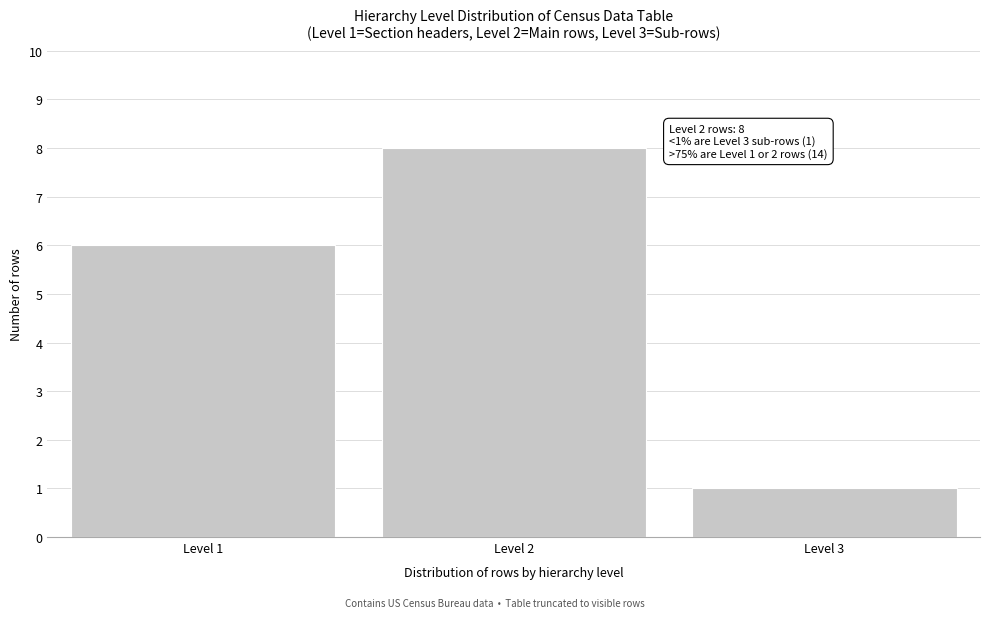

Reading right to left, extract all data points from this chart.

1	8	6